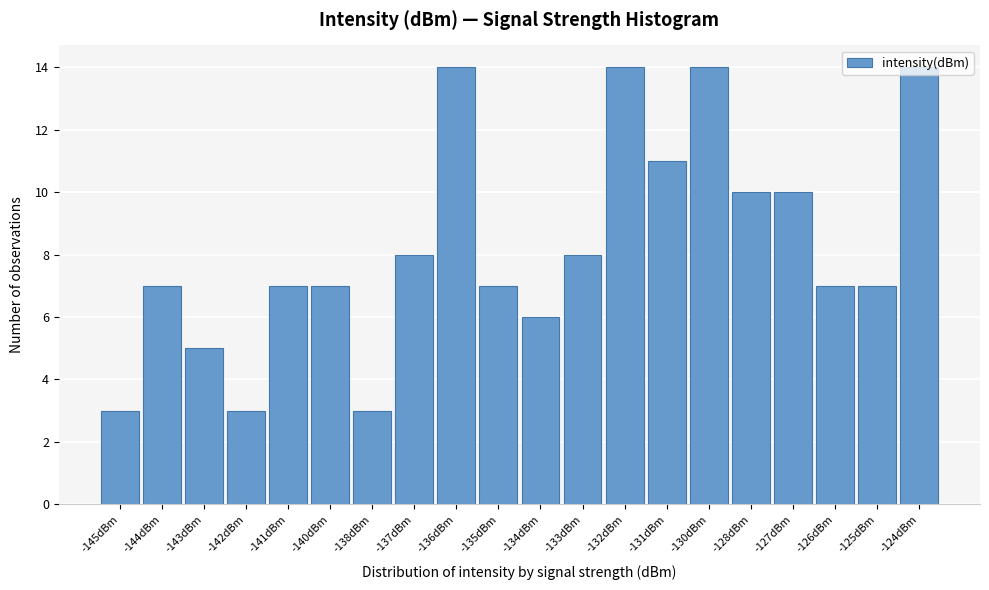

Between -137dBm and -138dBm, which is larger?

-137dBm